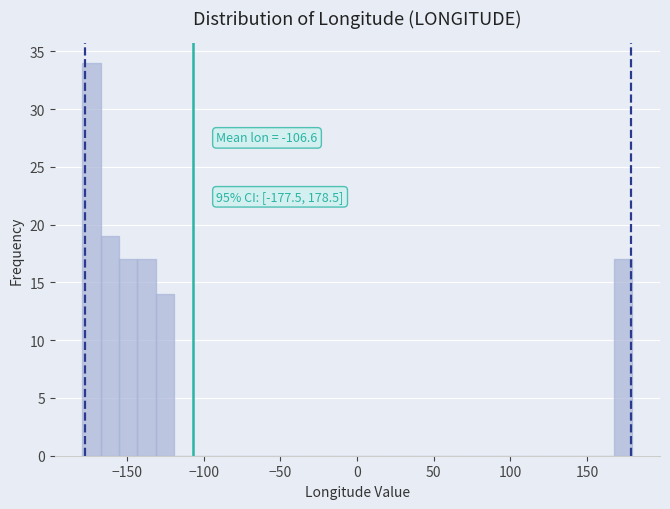

Read against the x-axis, roughly where is the centre of the tallest bar?

-175